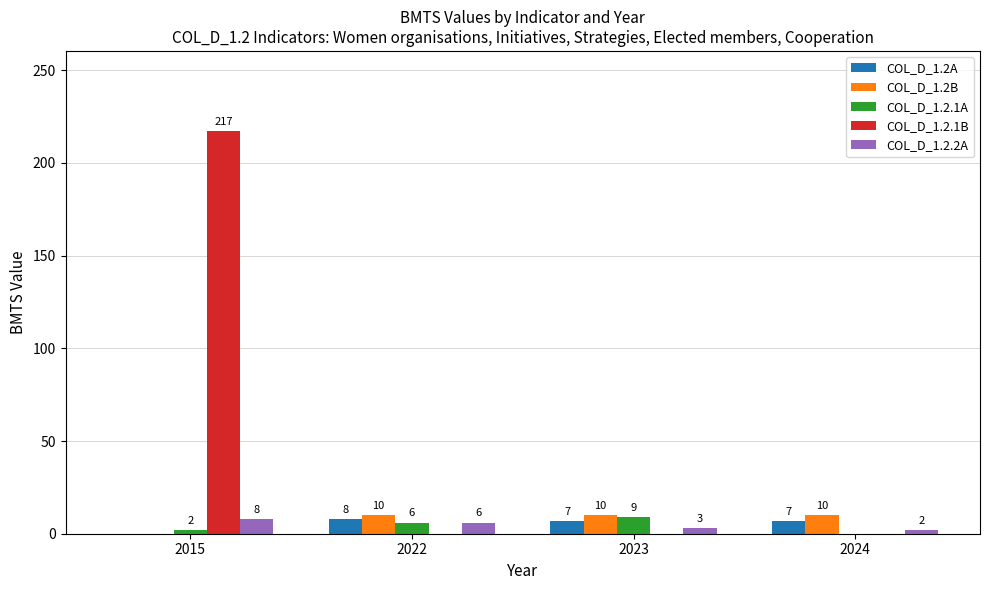

What is the maximum value shown in the chart?

217